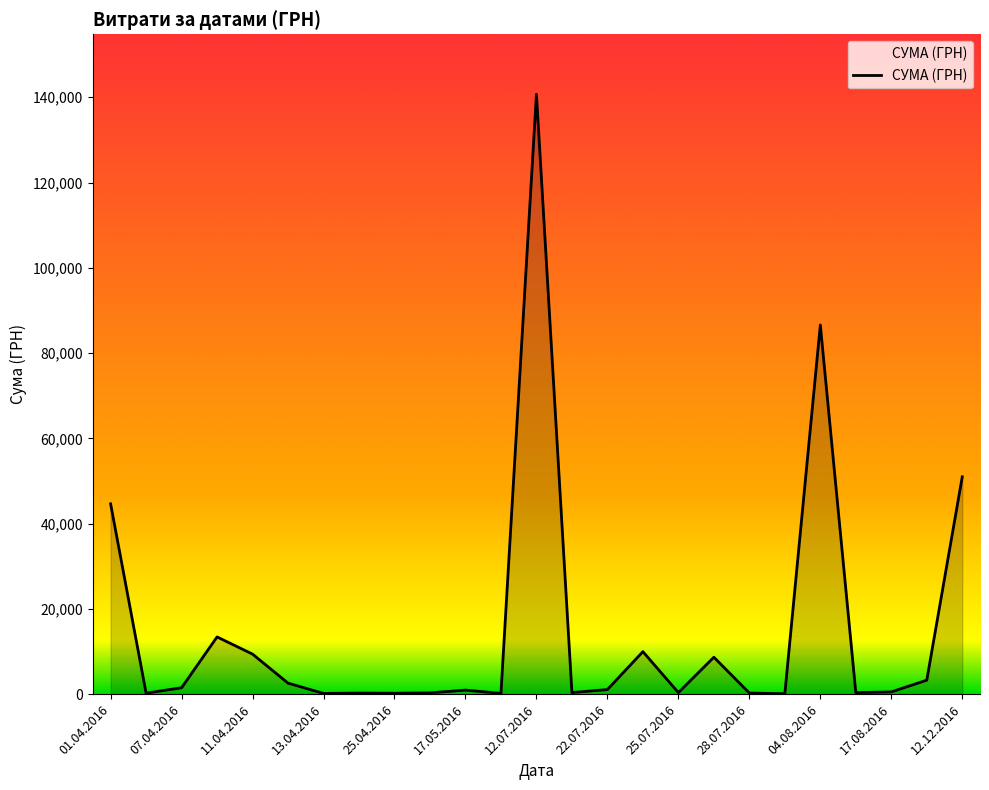

What is the greatest value displayed?

140706.2